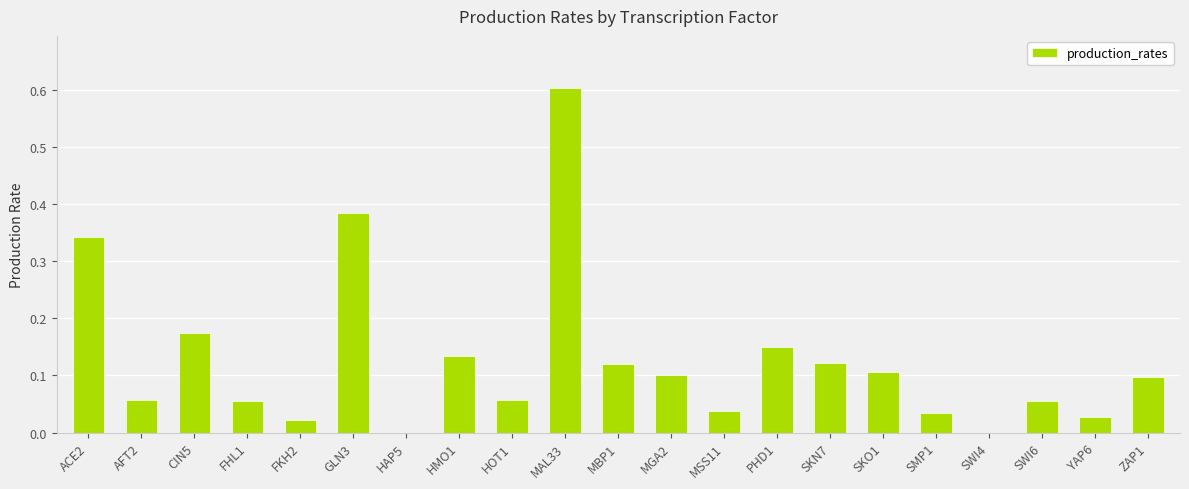

Which has a higher value, SWI6 or SKN7?

SKN7